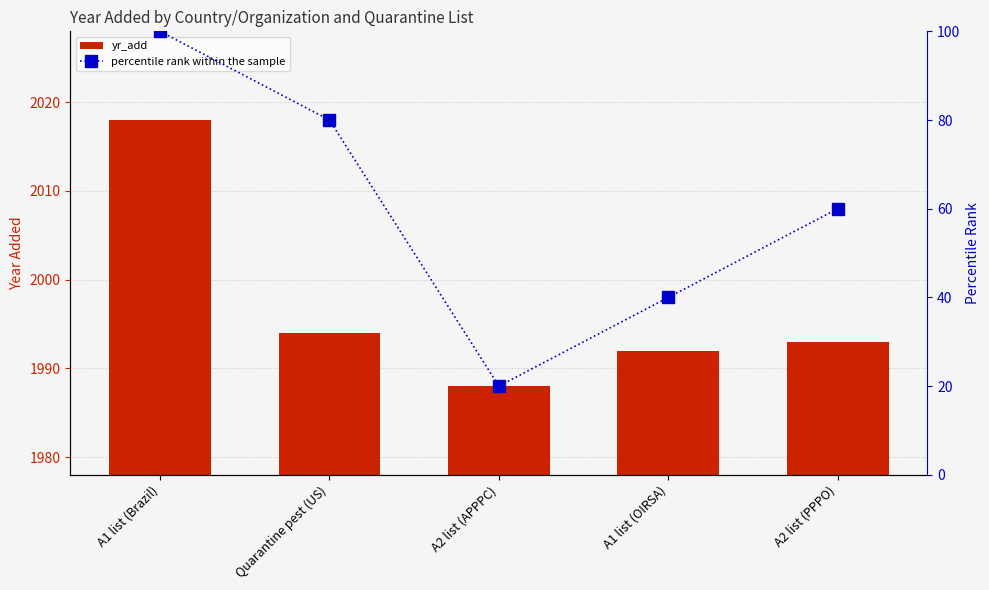

Which has a higher value, A1 list (Brazil) or Quarantine pest (US)?

A1 list (Brazil)